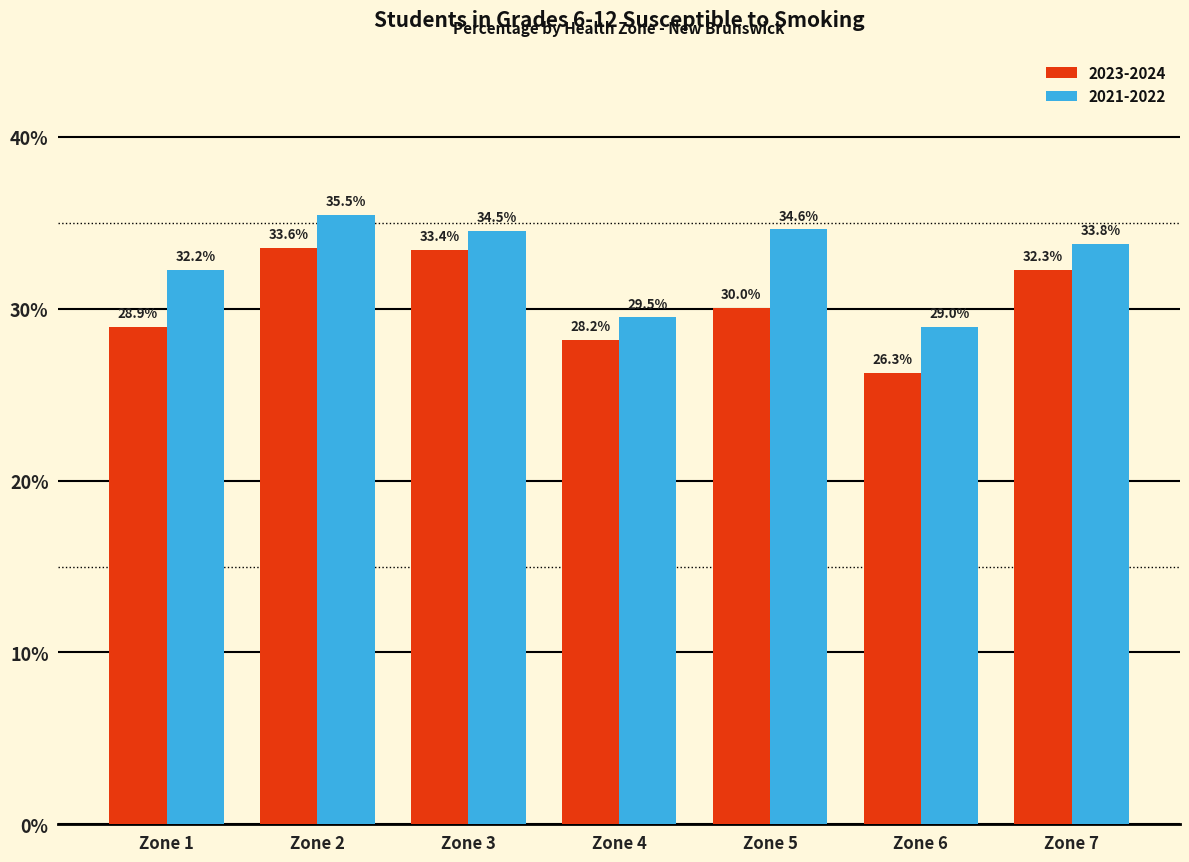

Rank the series by their average value, from lowest to highest.

2023-2024, 2021-2022